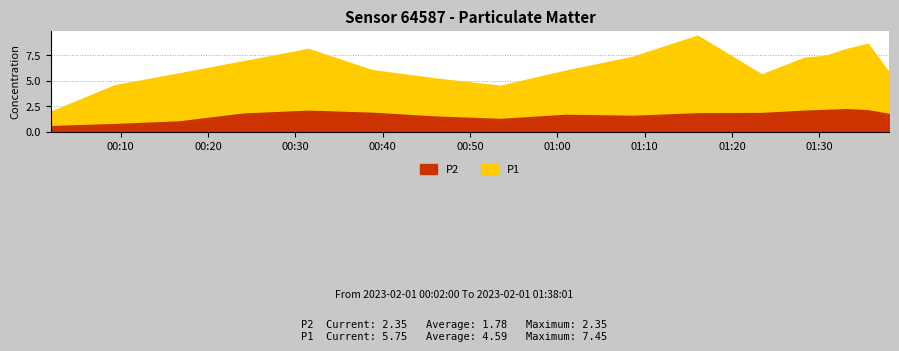

What is the maximum value shown in the chart?

7.5